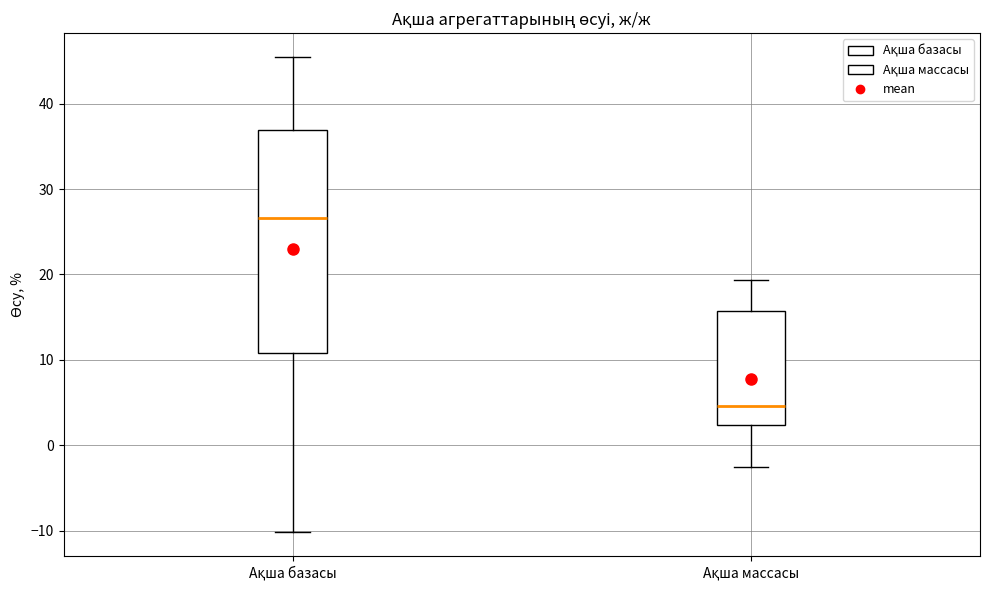

Which box's median line is the lowest?

Ақша массасы